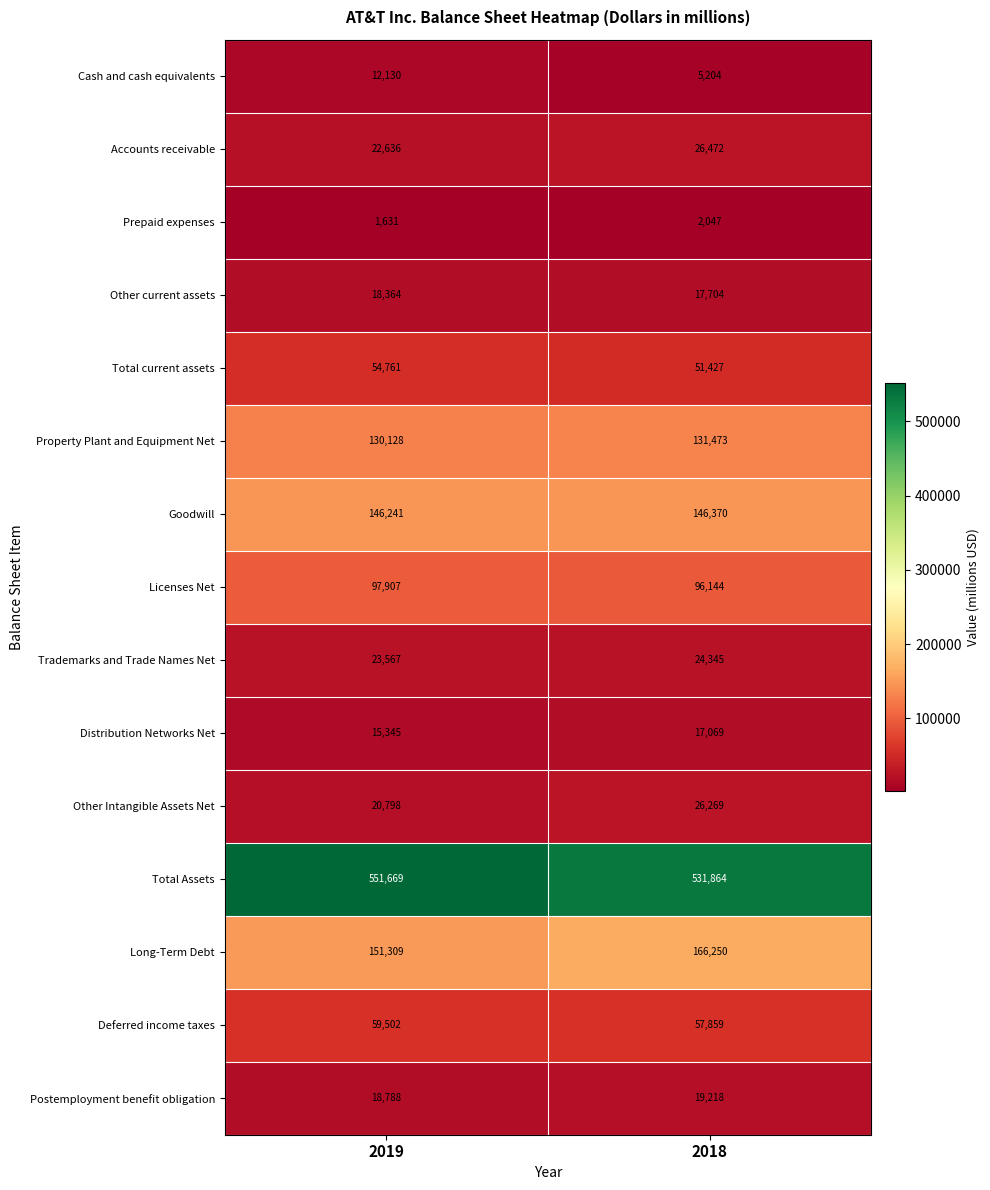

What is the difference between the highest and lowest values at 2019?

550038